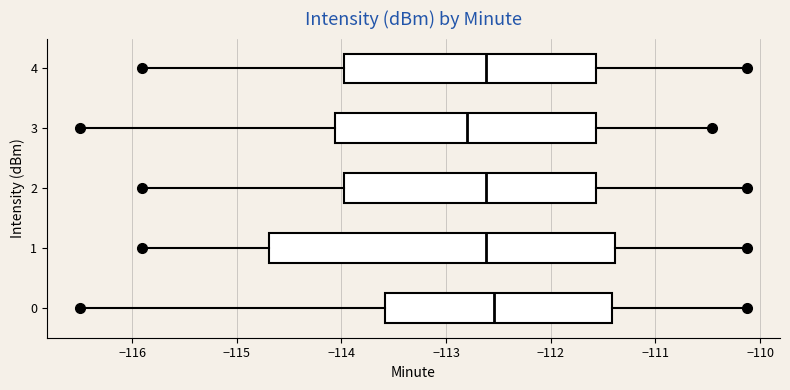

Which box is the widest, from its left edge to its right edge?

1